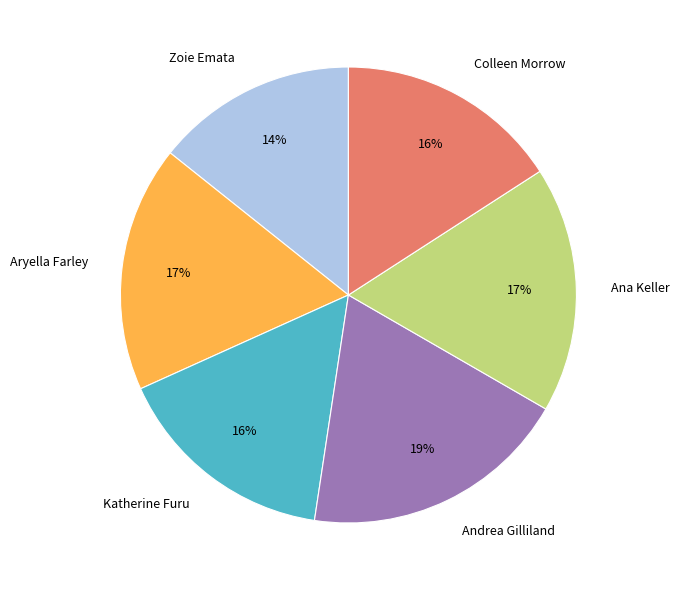

Which slice is the smallest?

Zoie Emata